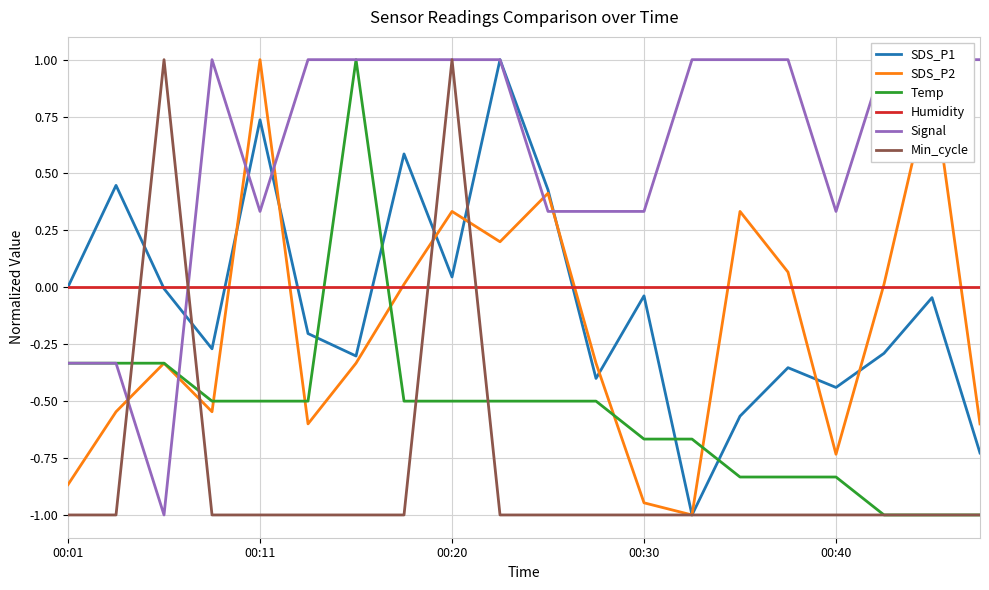

In SDS_P1, how many points are lower than both neighbors (excluding endpoints)?

6